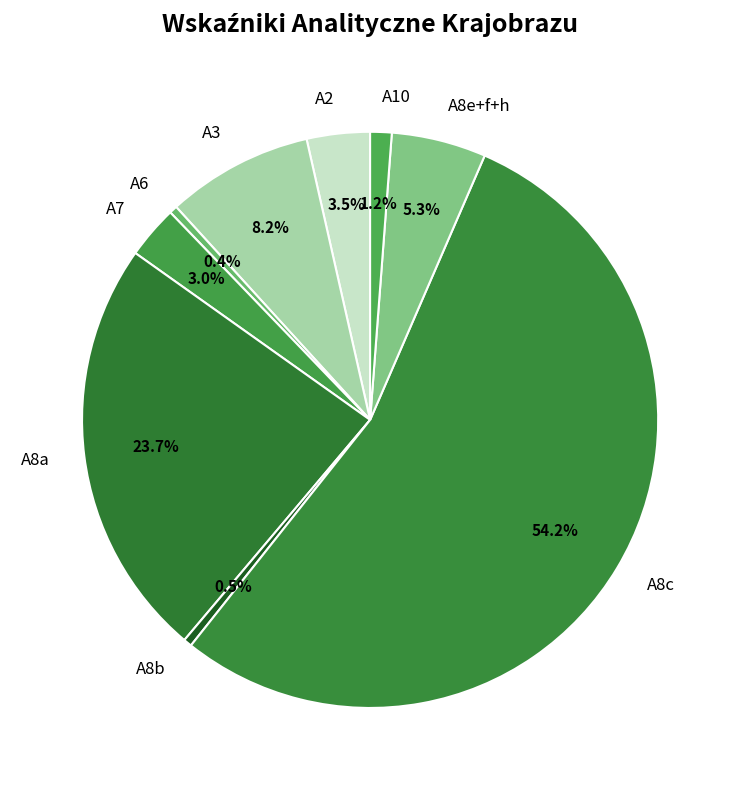

Does A3 represent more than half of the total?

No